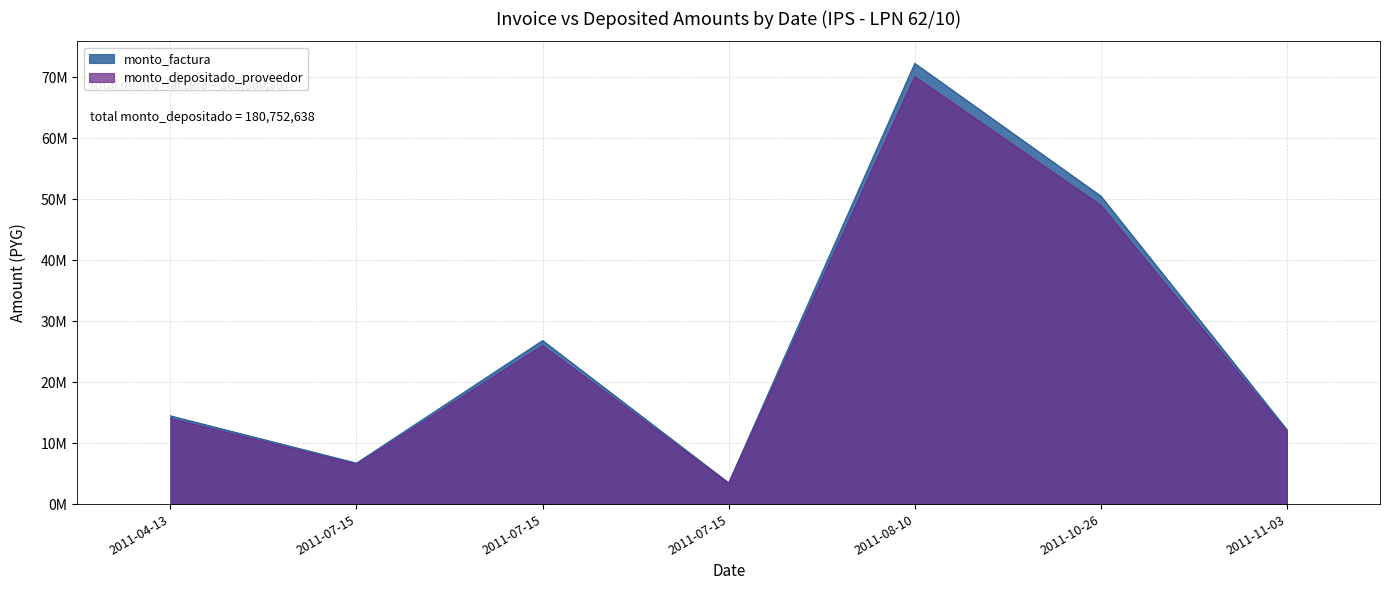

What is the sum of all monto_depositado_proveedor values?

180752638